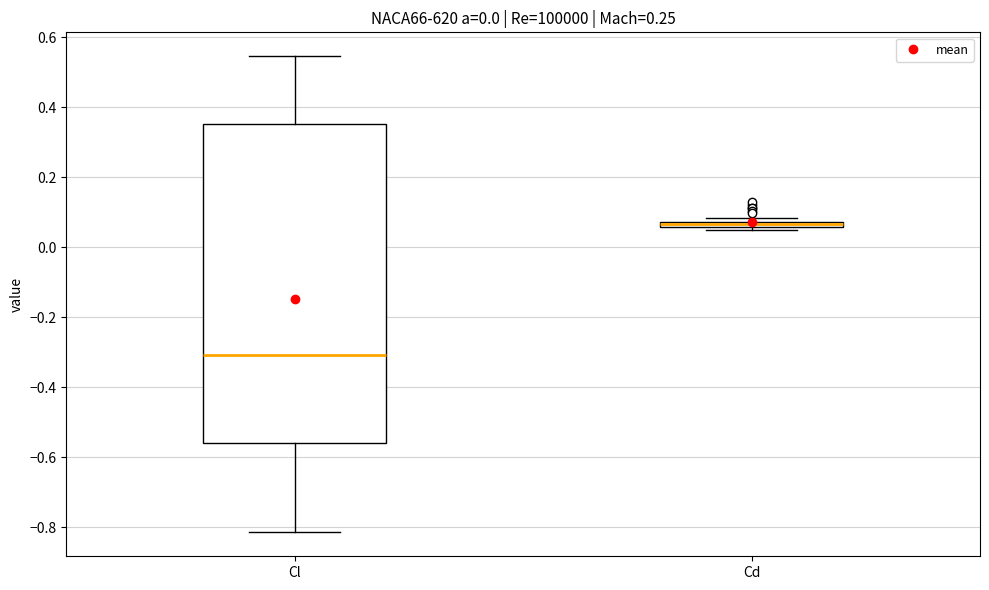

Comparing the boxes themselves (not the whiskers), which one is the tallest?

Cl